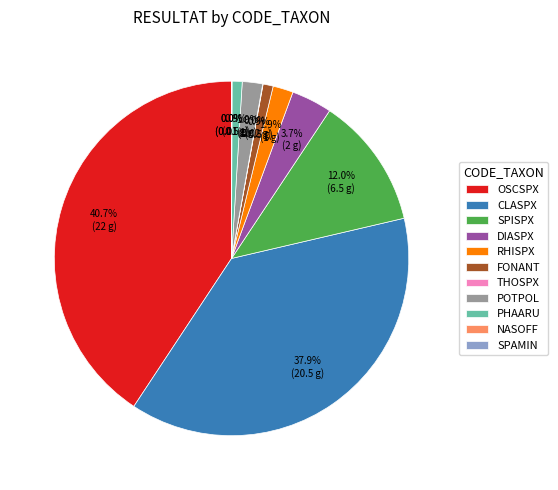

Does RHISPX account for over 50% of the chart?

No